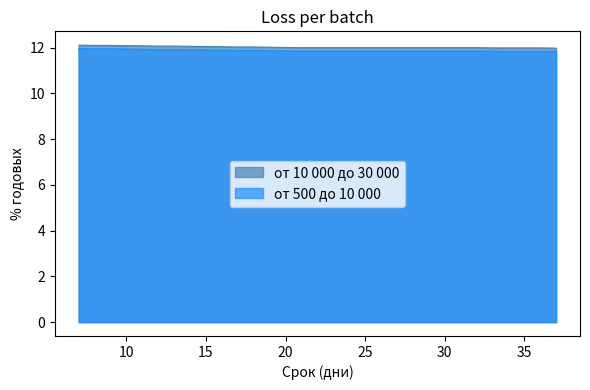

Reading right to left, transcribe all the data shown in this chart.

от 10 000 до 30 000: 37=12.0	36=12.0	35=12.0	34=12.0	33=12.0	32=12.0	31=12.0	30=12.0	29=12.0	28=12.0	27=12.0	26=12.0	25=12.0	24=12.0	23=12.0	22=12.0	21=12.0	20=12.0	19=12.0	18=12.0	17=12.0	16=12.0	15=12.1	14=12.1	13=12.1	12=12.1	11=12.1	10=12.1	9=12.1	8=12.1	7=12.1
от 500 до 10 000: 37=11.8	36=11.8	35=11.8	34=11.8	33=11.8	32=11.8	31=11.8	30=11.8	29=11.8	28=11.8	27=11.8	26=11.8	25=11.8	24=11.8	23=11.8	22=11.8	21=11.8	20=11.9	19=11.9	18=11.9	17=11.9	16=11.9	15=11.9	14=11.9	13=11.9	12=11.9	11=11.9	10=11.9	9=11.9	8=11.9	7=12.0